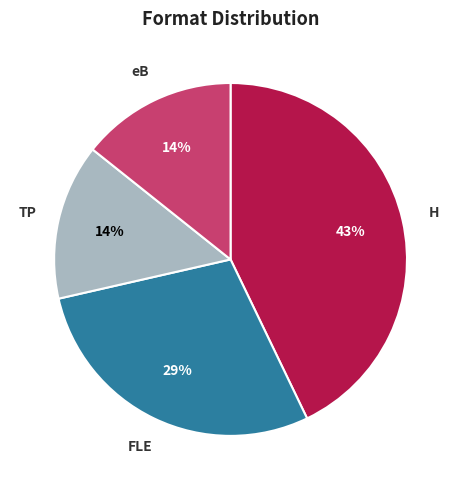

Is there any slice that represents more than half of the pie?

No